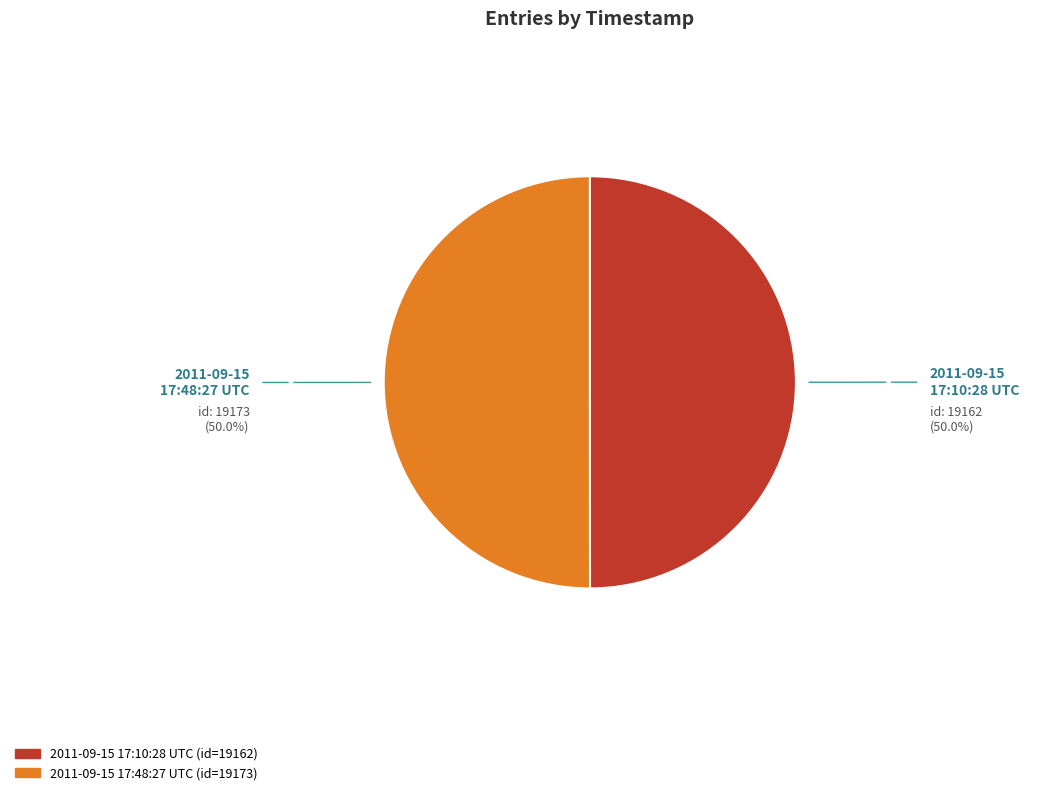

Approximately how many times larger is the value at 2011-09-15 17:10:28 UTC compared to 2011-09-15 17:48:27 UTC?

1.0